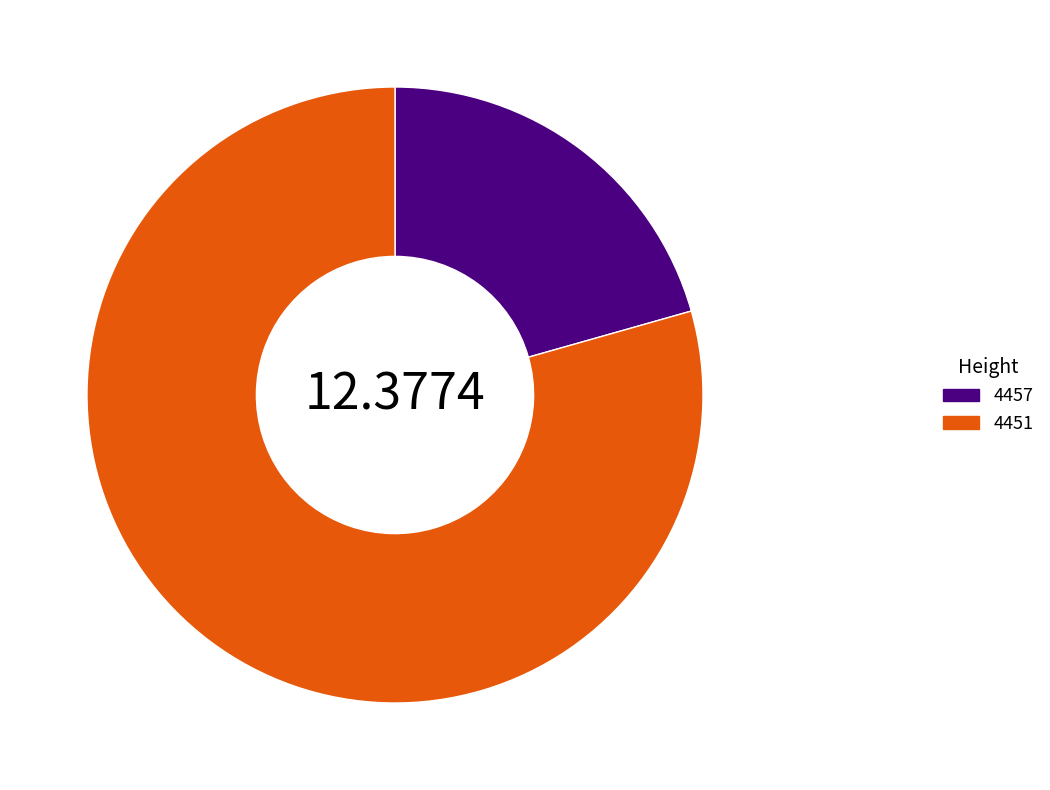

Count the number of slices in the pie.

2